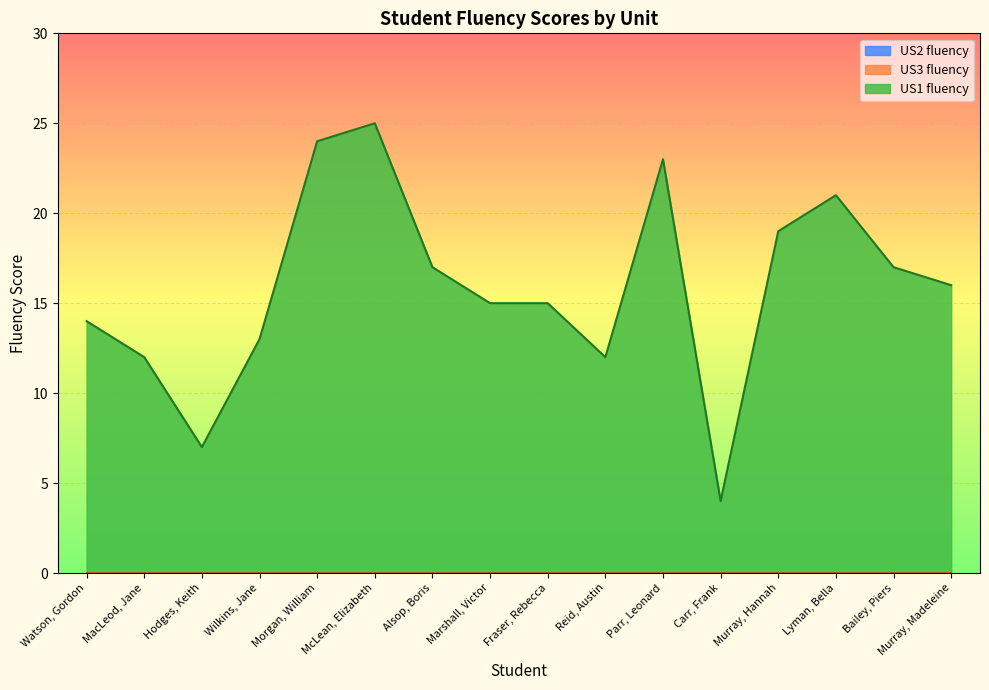

True or false: US3 fluency has more than 1 points higher than both neighbors.

False